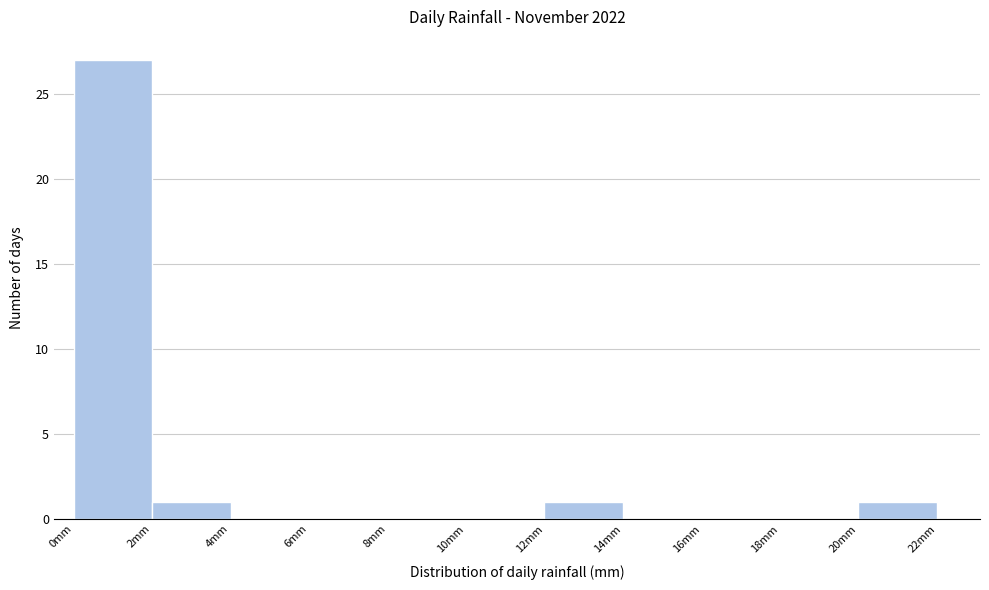

How tall is the bar that spans 12 to 14 on the x-axis? The values are not printed on the chart, so give them approximately, as read against the axis.

1